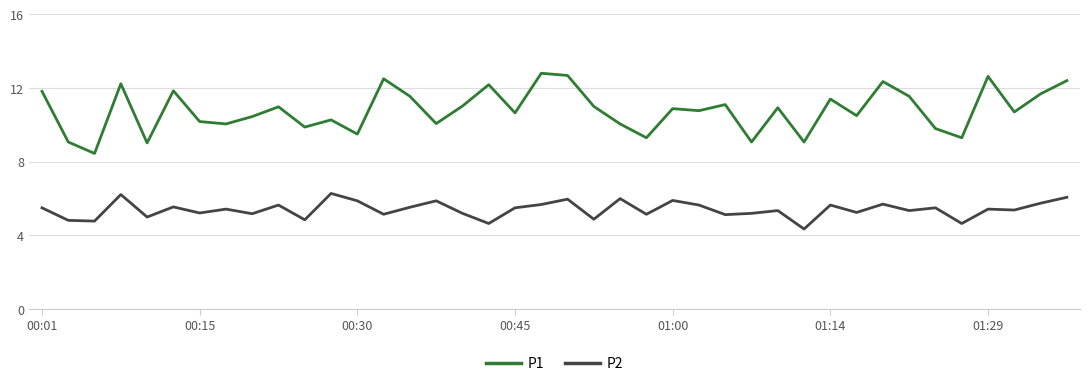

True or false: P2 and P1 intersect in this chart.

False